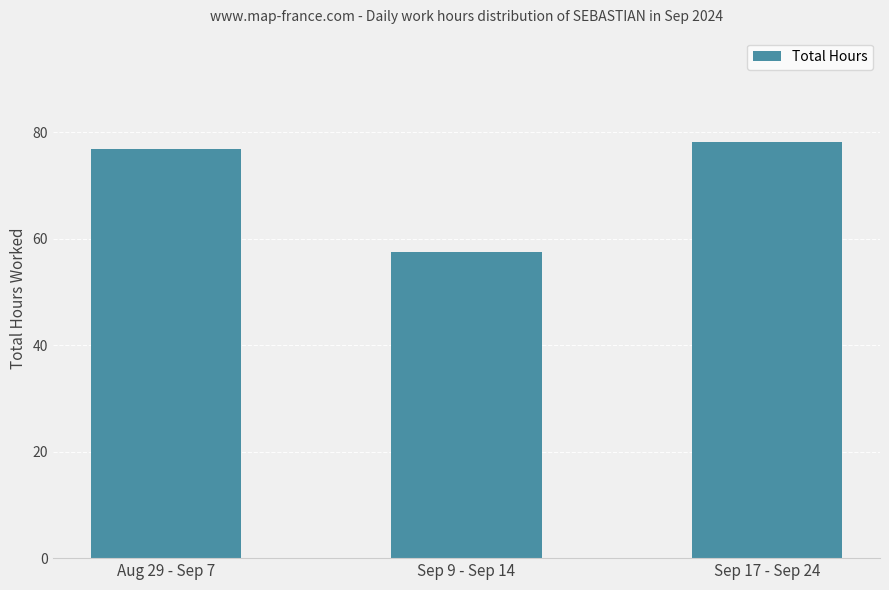

Approximately how many times larger is the value at Sep 9 - Sep 14 compared to Aug 29 - Sep 7?

0.7